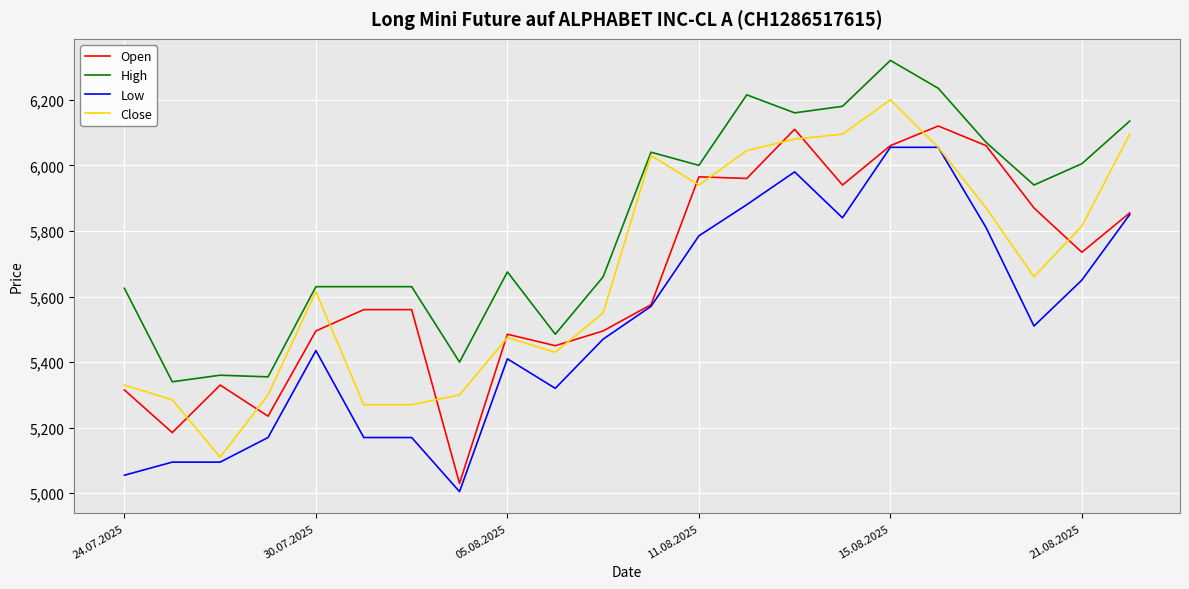

Which series has the largest total across all categories?

High